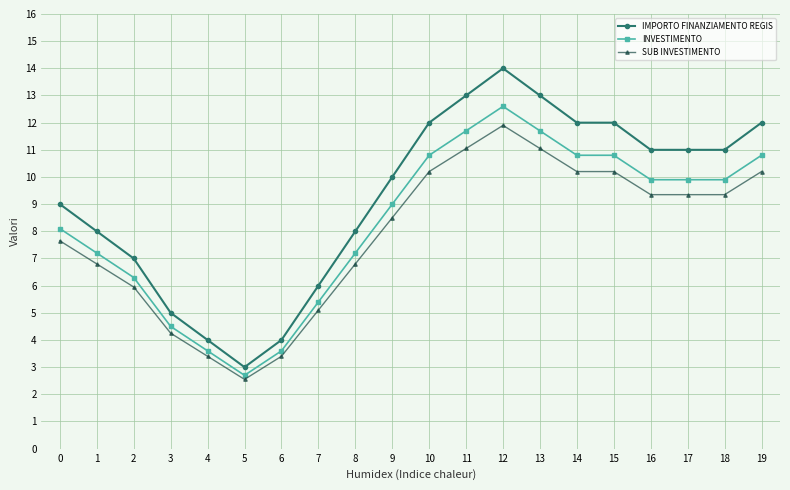

Which series has the largest range (max minus min)?

IMPORTO FINANZIAMENTO REGIS